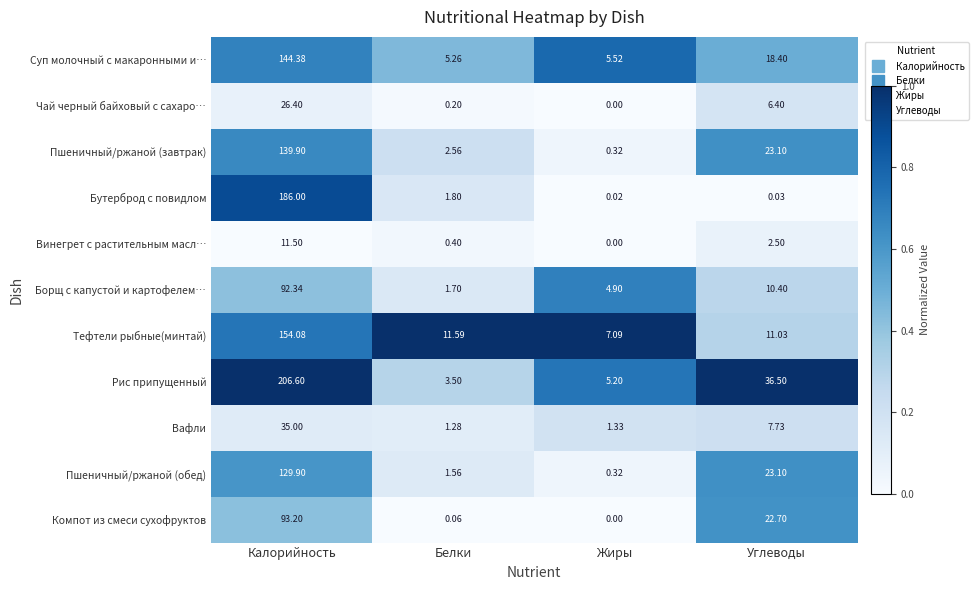

Which category has the highest value in the Бутерброд с повидлом series?

Калорийность